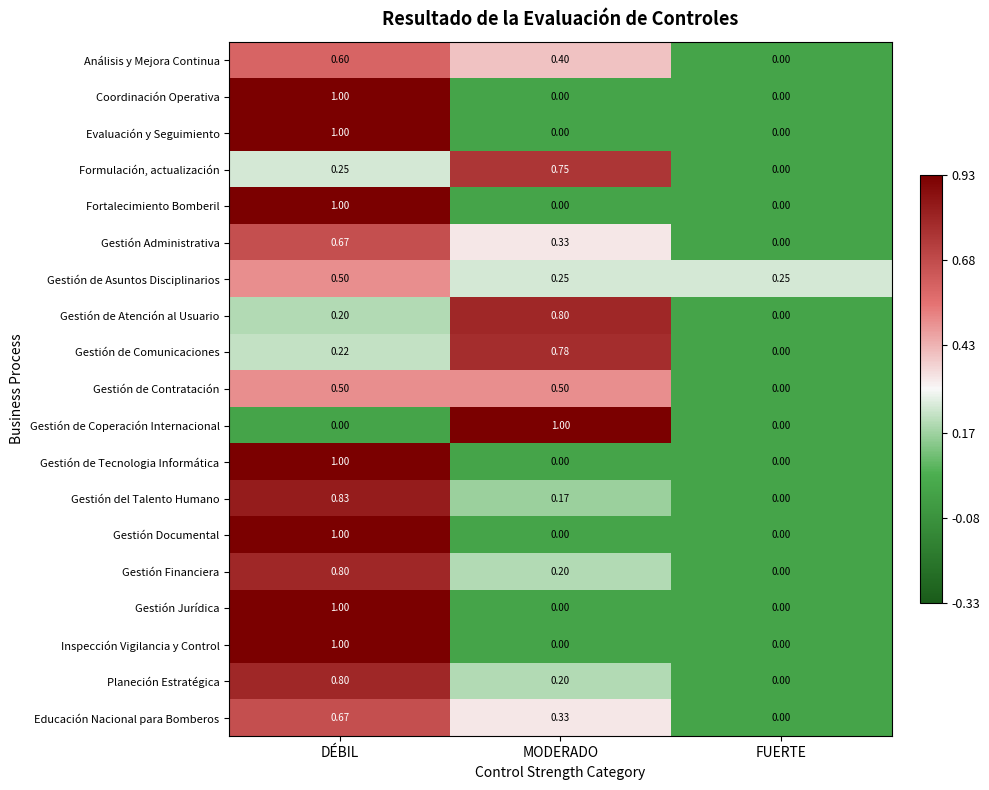

Is the value of Gestión de Coperación Internacional at FUERTE greater than the value of Gestión Documental at DÉBIL?

No